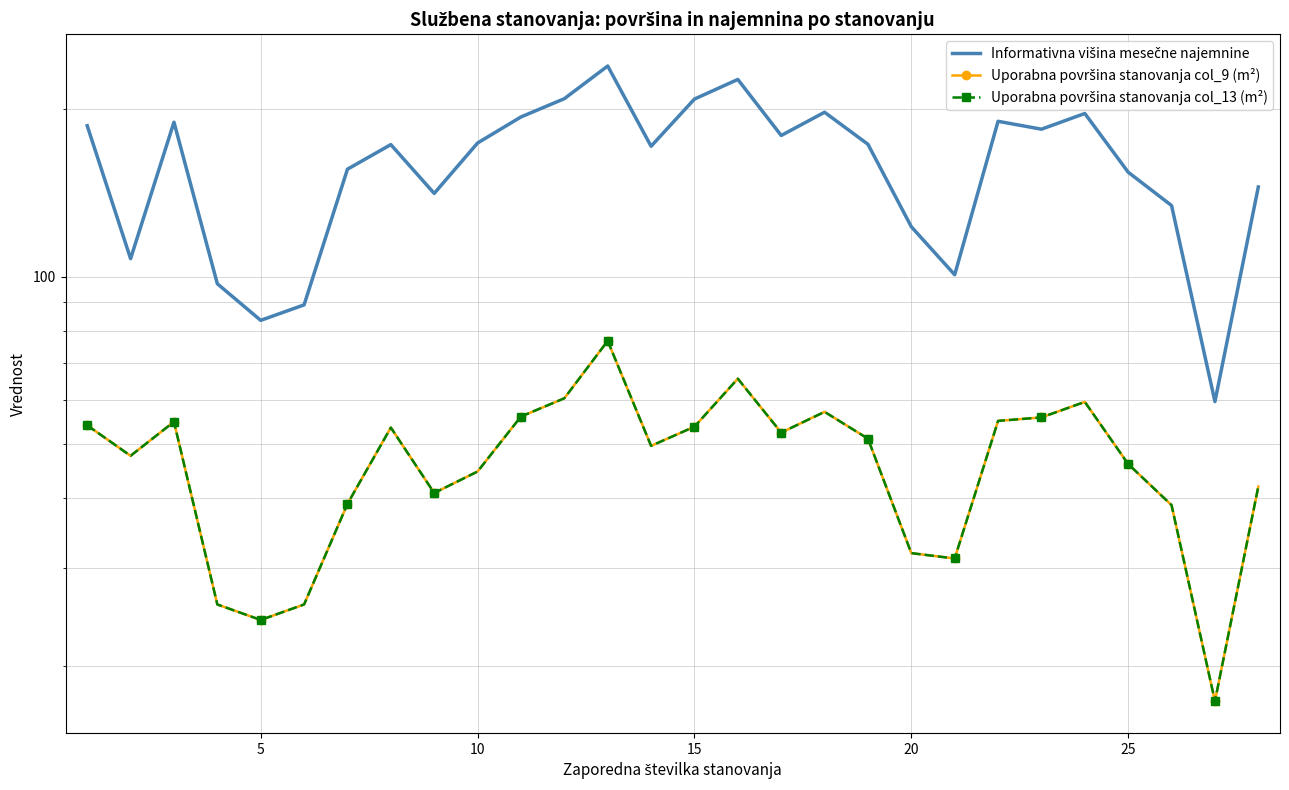

In Informativna višina mesečne najemnine, how many points are lower than both neighbors (excluding endpoints)?

8